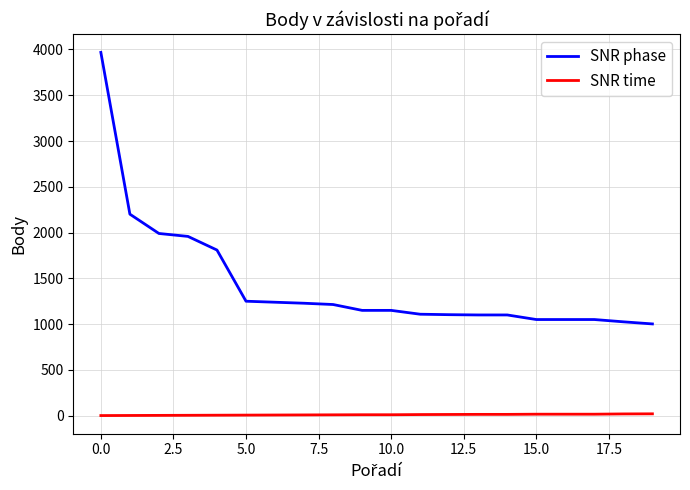

True or false: SNR phase and SNR time cross at least once.

False